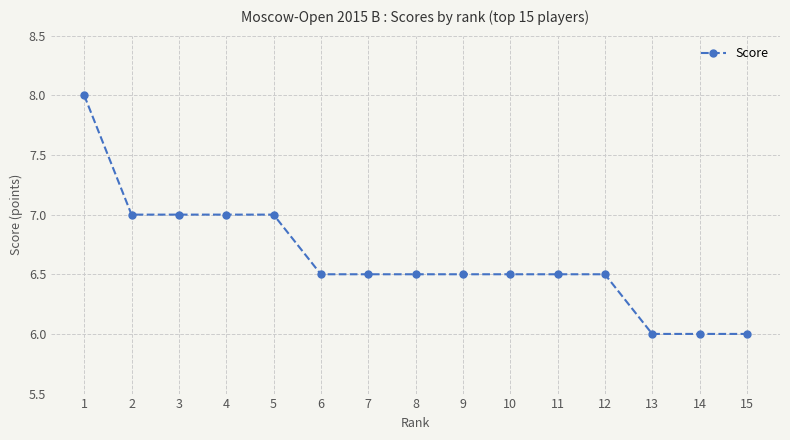

The value at 3 is 7.0. True or false?

True